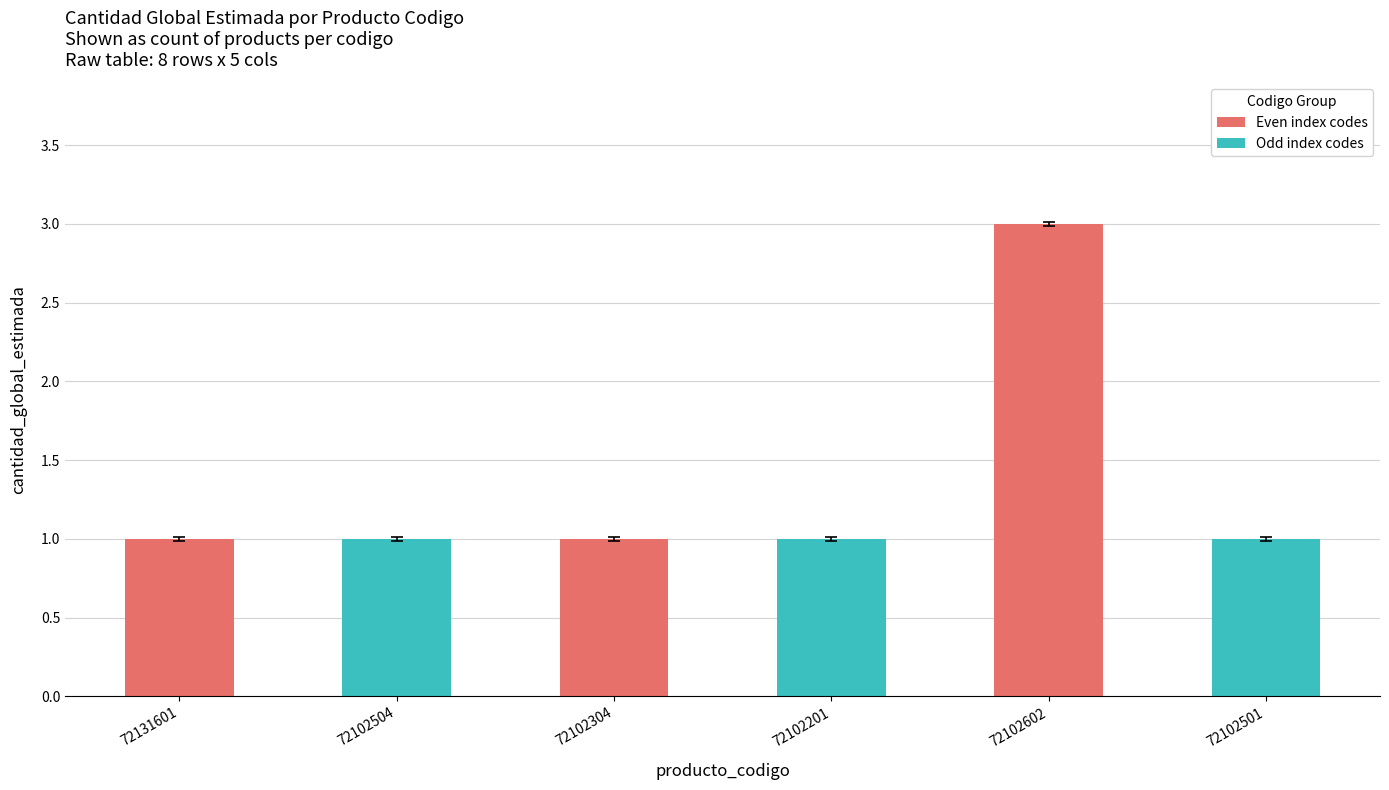

Are the bars horizontal?

No